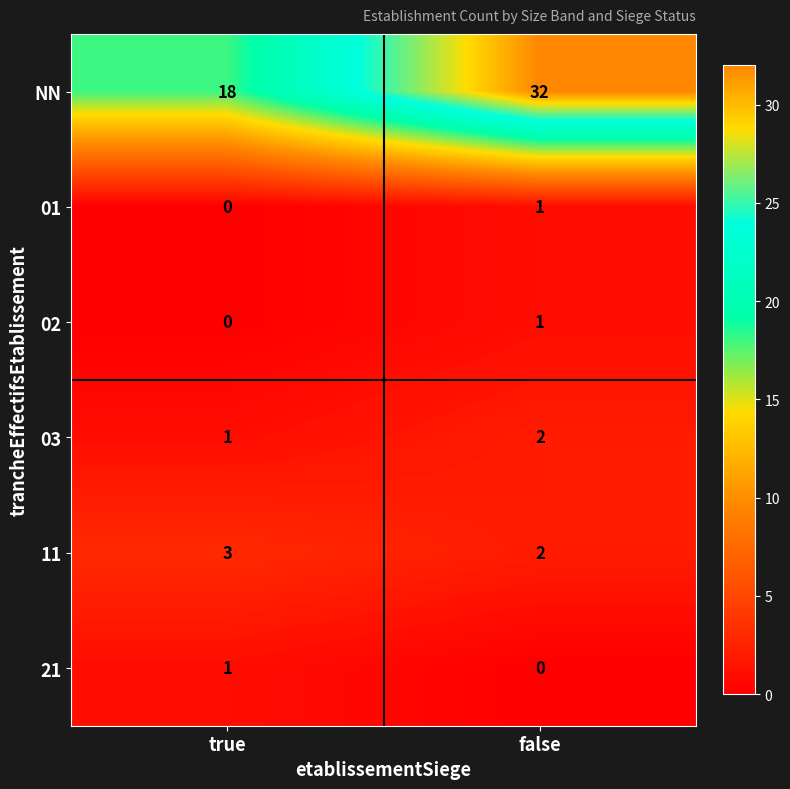

Rank the categories by 01 value from highest to lowest.

false, true